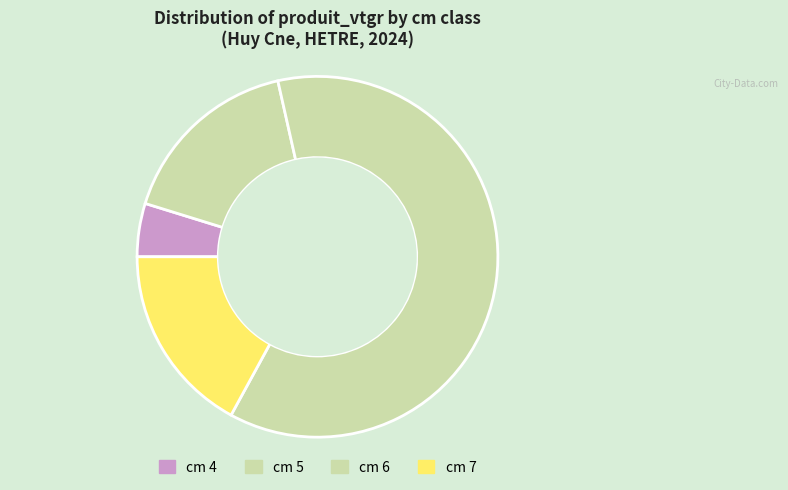

To the nearest percent, what is the difference between the largest and smallest slice percentages?

57%